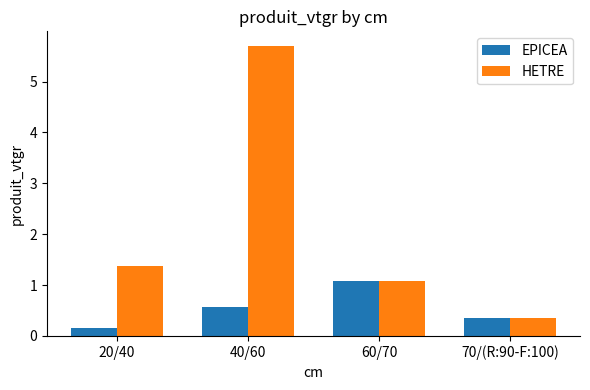

At which label does HETRE reach its peak?

40/60